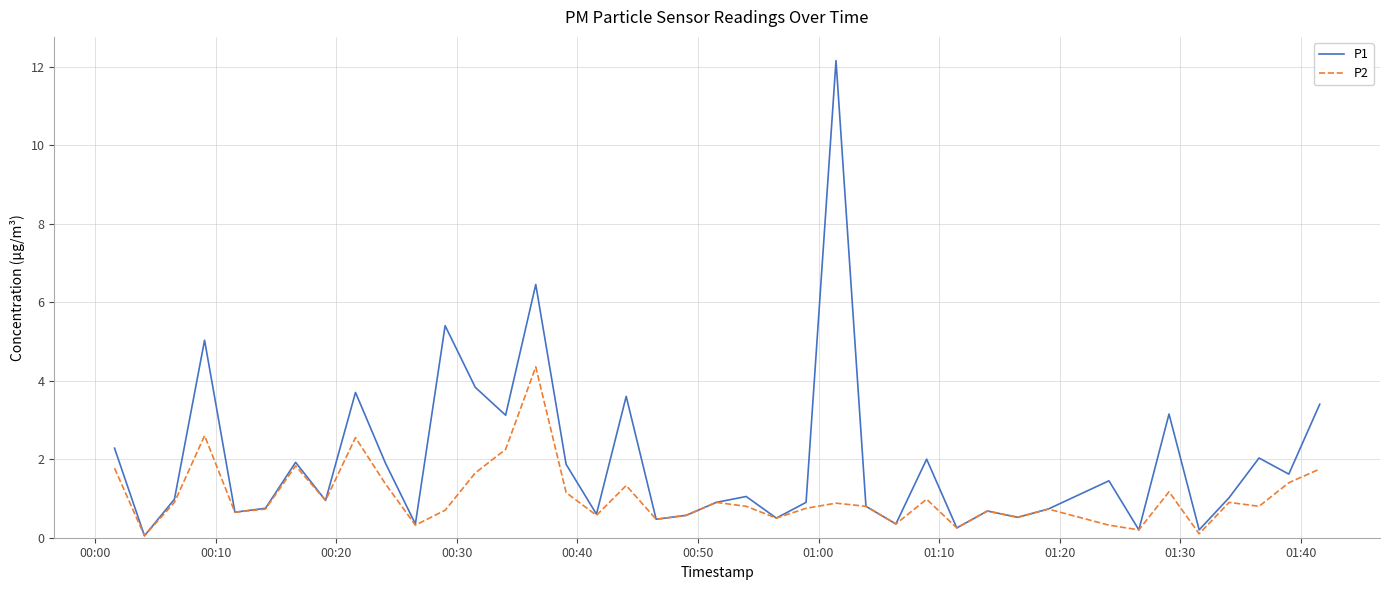

Rank the series by their average value, from highest to lowest.

P1, P2